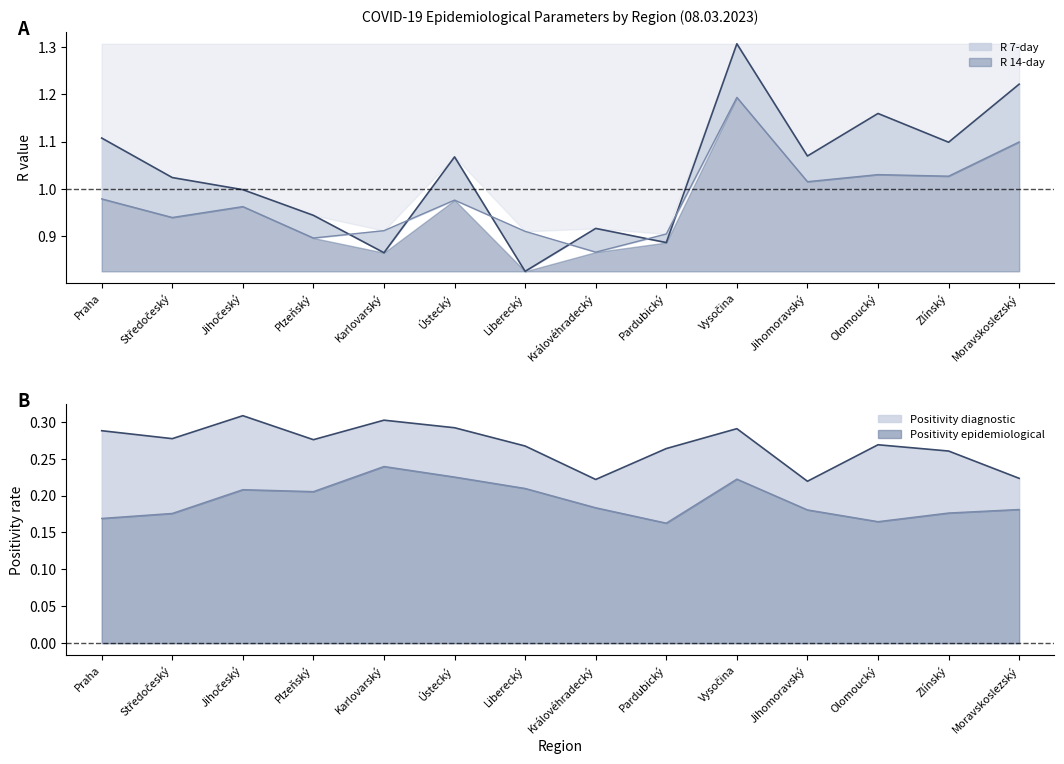

Which category has the lowest value in the R 7-day line series?

Liberecký